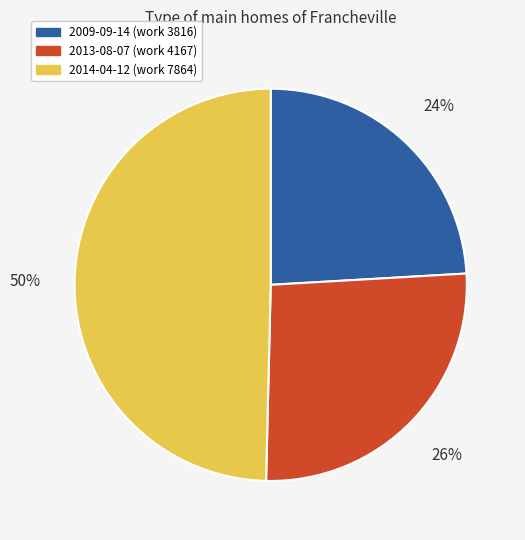

Is 2009-09-14 the majority of the pie?

No